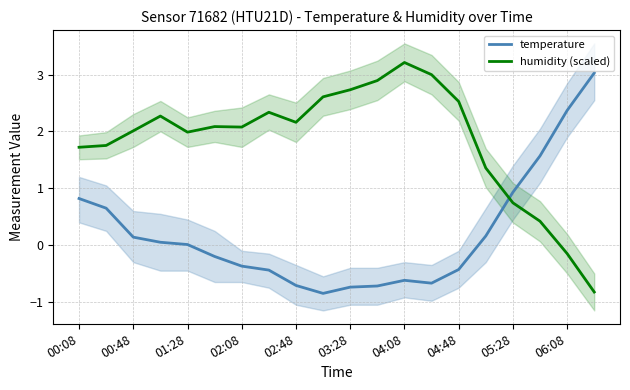

What is the difference between the humidity (scaled) values at 04:48 and 00:48?

0.5